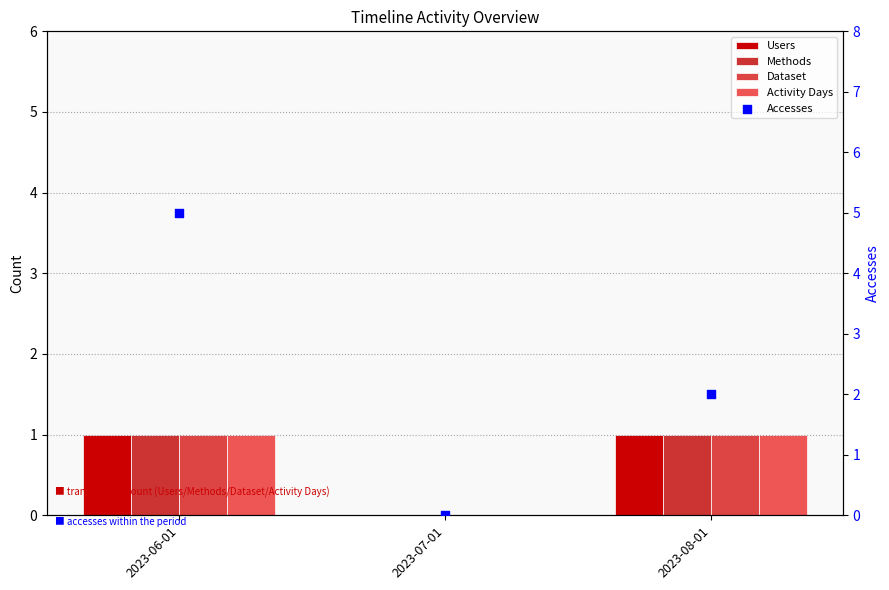

At which category is the sum across all series the highest?

2023-06-01